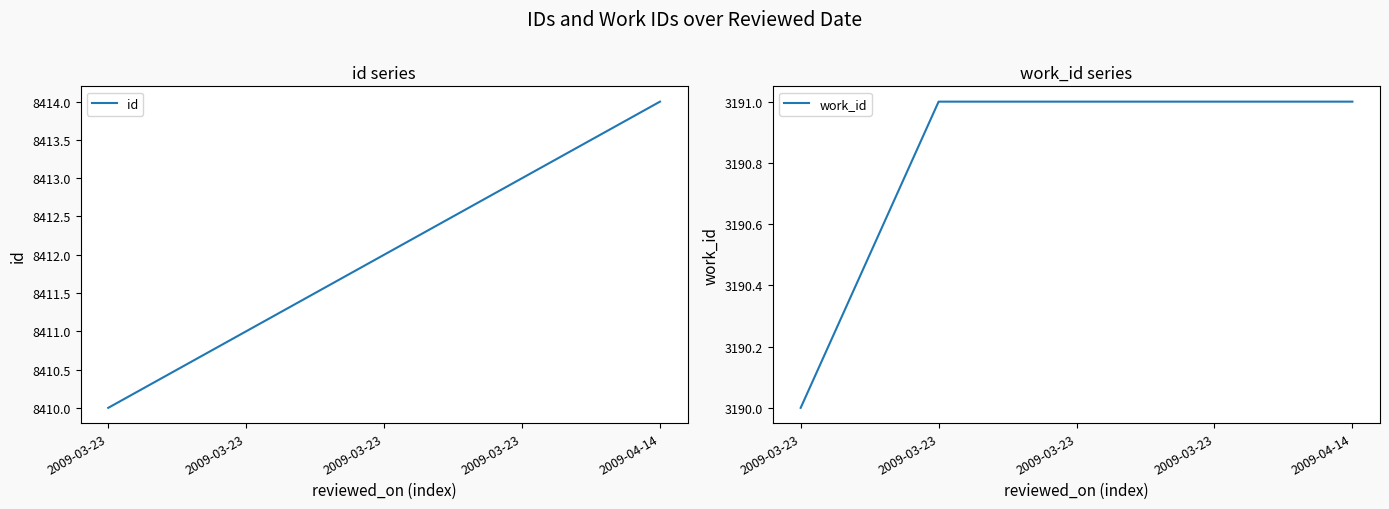

At 2009-03-23, list the series in order from smallest to largest.

work_id, id